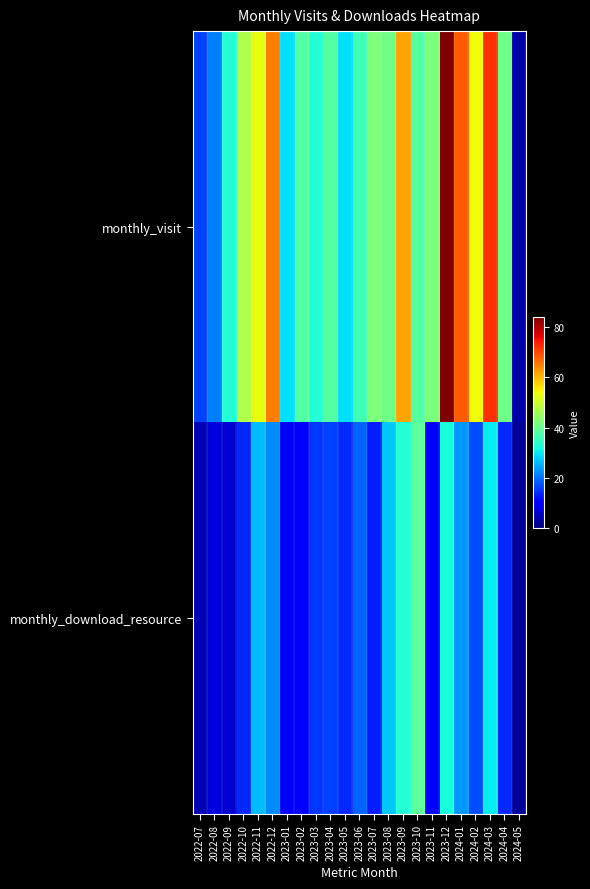

What is the maximum value shown in the chart?

84